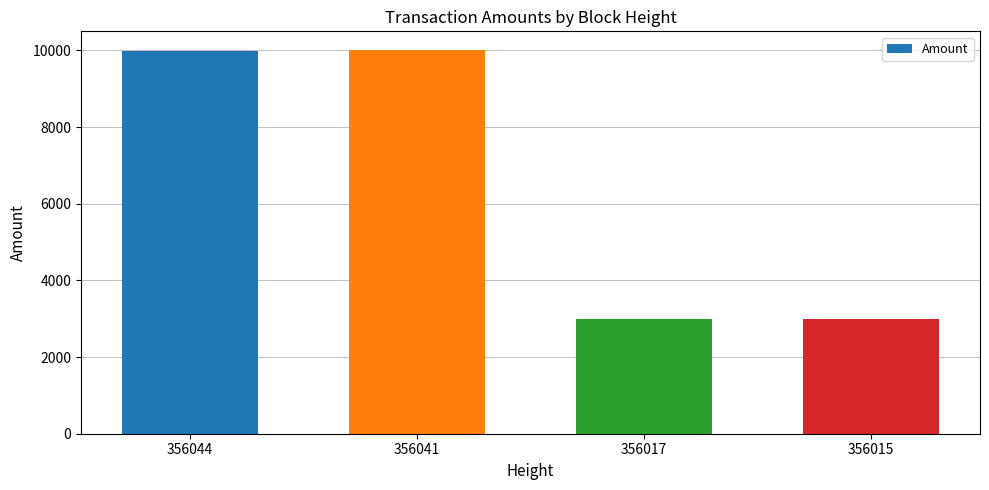

What is the difference between the maximum and second lowest values?

7000